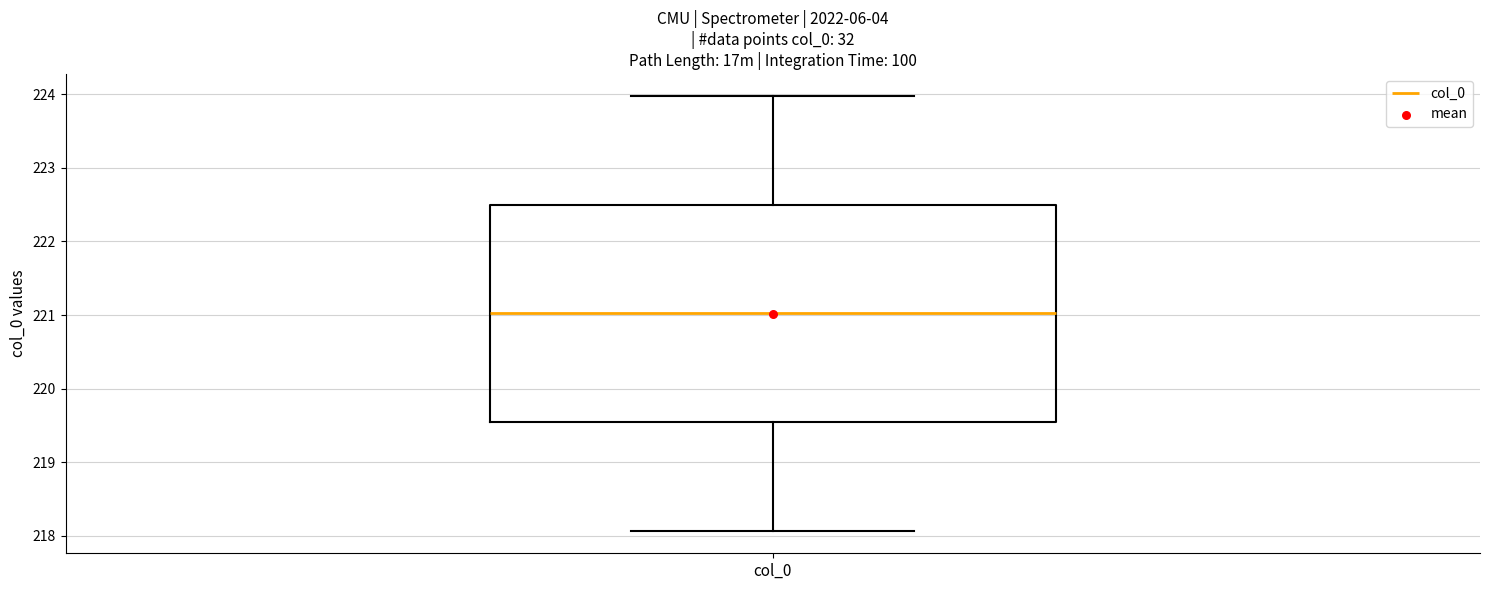

Read this box plot against the y-axis: the position of the median line, the range covered by the box, and the ends of both whiskers. The values are not printed on the chart, so give them approximately, as read against the axis.

median 221.0, box 219.5 to 222.5, whiskers 218.1 to 224.0